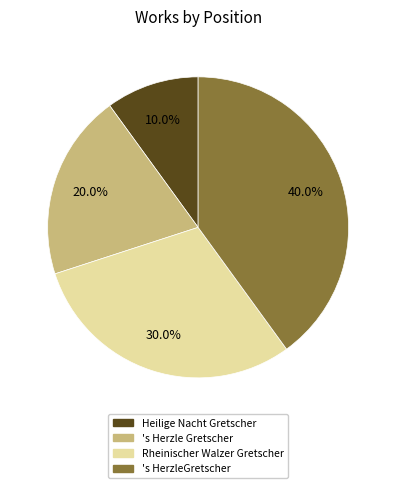

How many slices are in this pie chart?

4